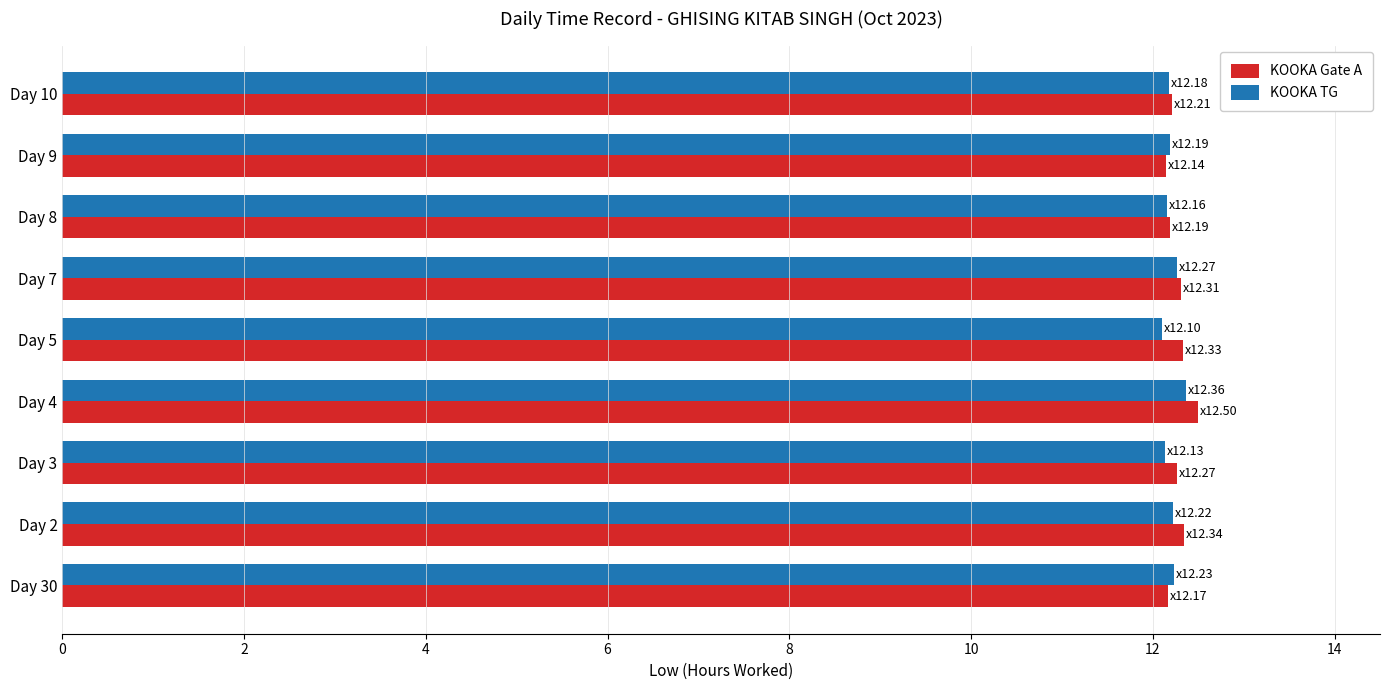

What is the total value across all series at Day 10?

24.4